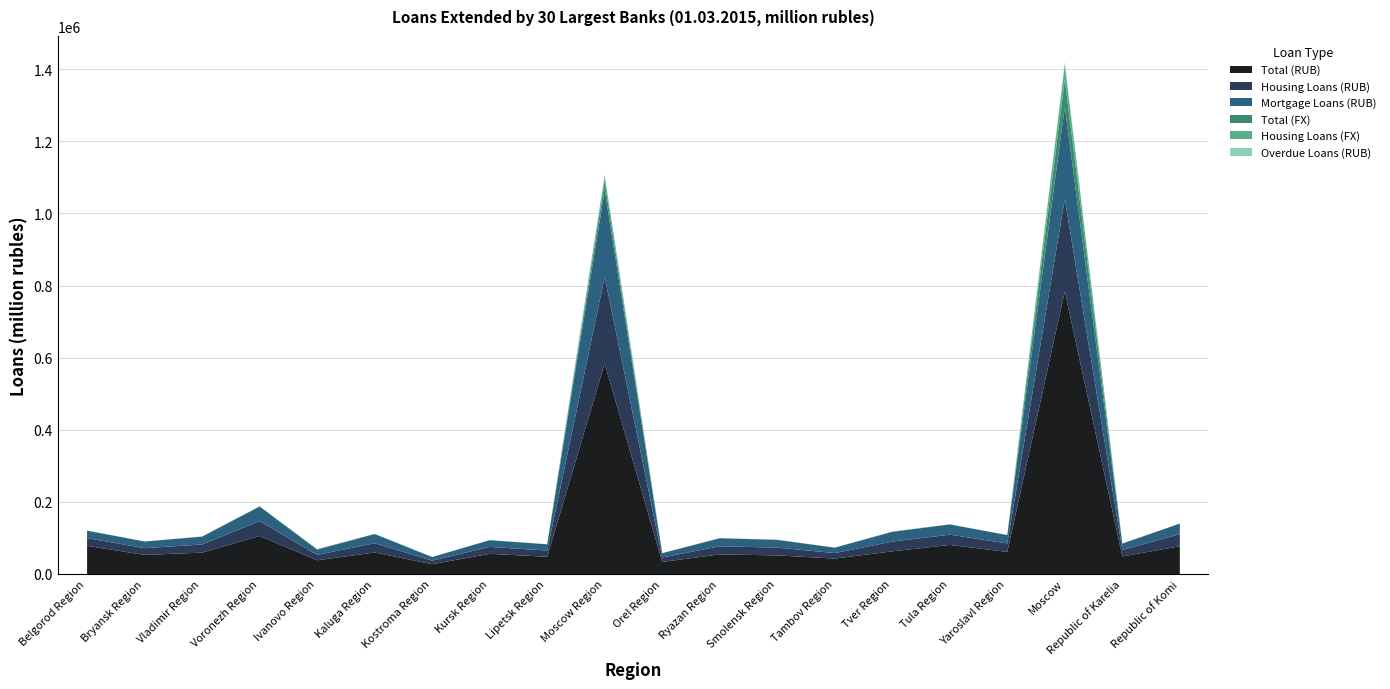

Which series changed the most between Moscow and Republic of Komi?

Total (RUB)